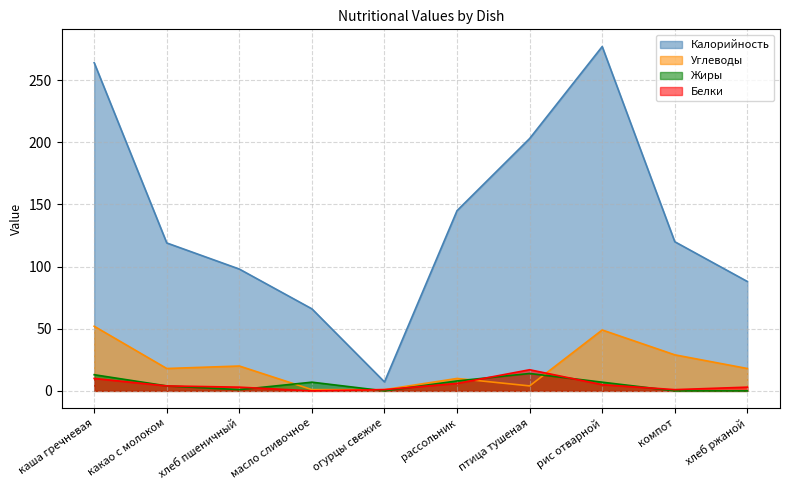

How many lines are shown in the chart?

4